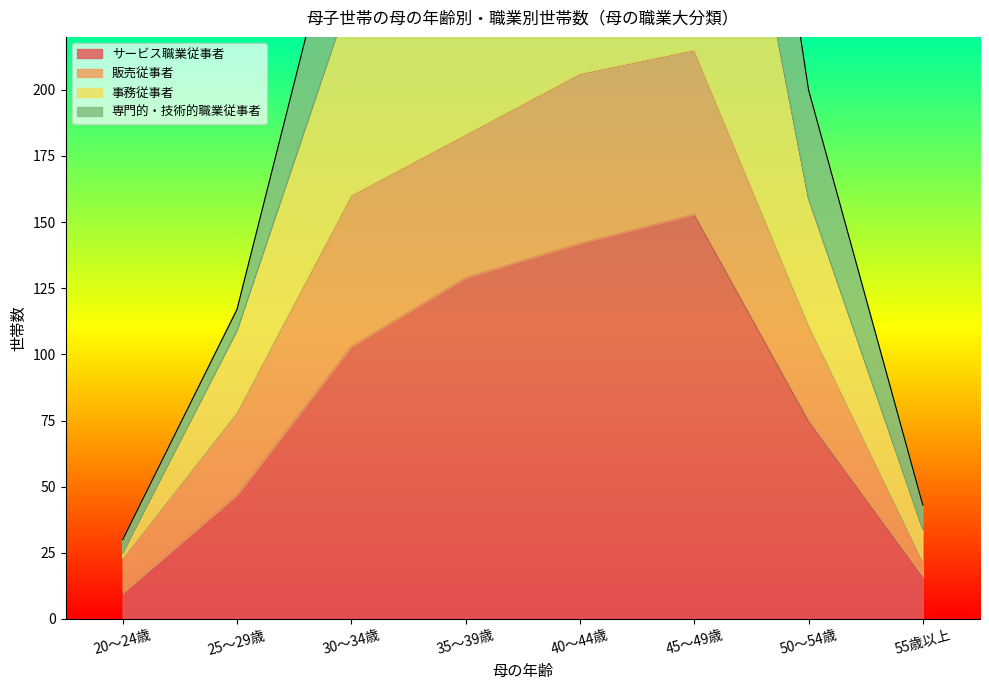

What is the maximum value for サービス職業従事者?

153